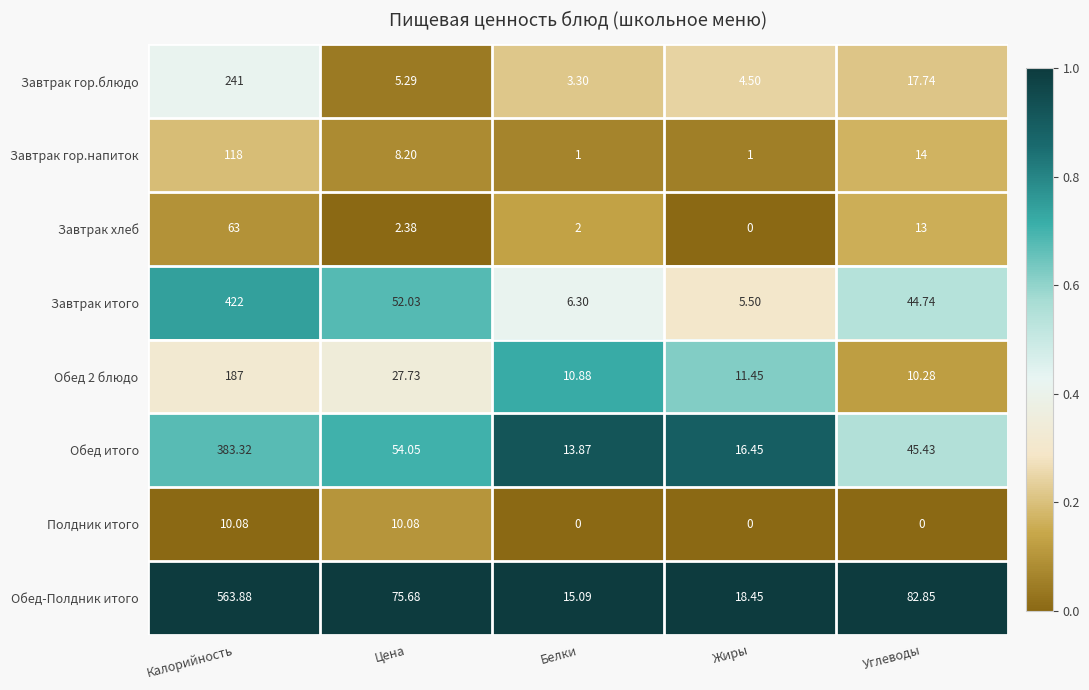

Where is Завтрак гор.напиток nearest to the value 59?

Углеводы